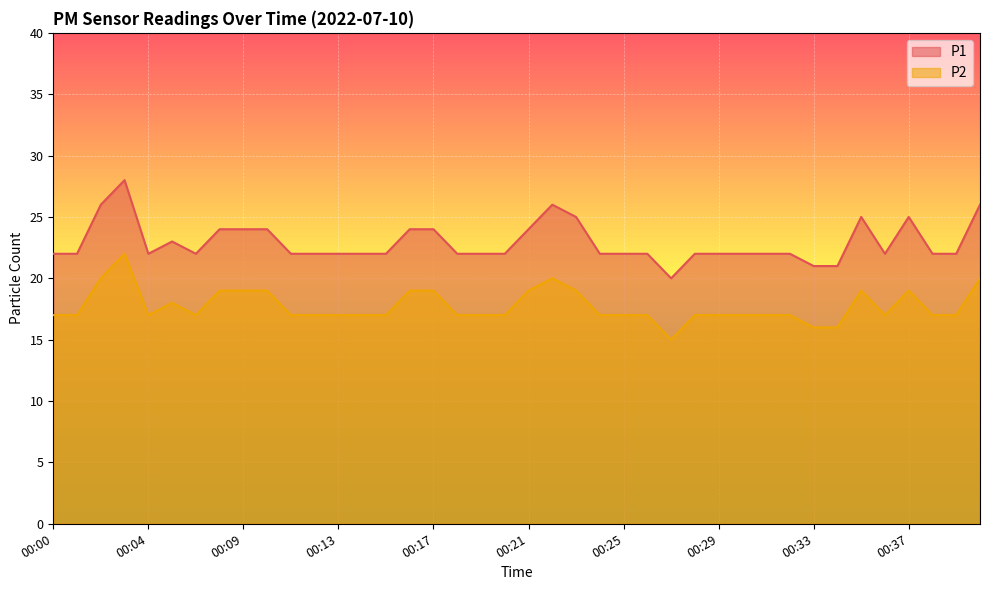

What is the difference between the maximum and minimum values in the P2 series?

7